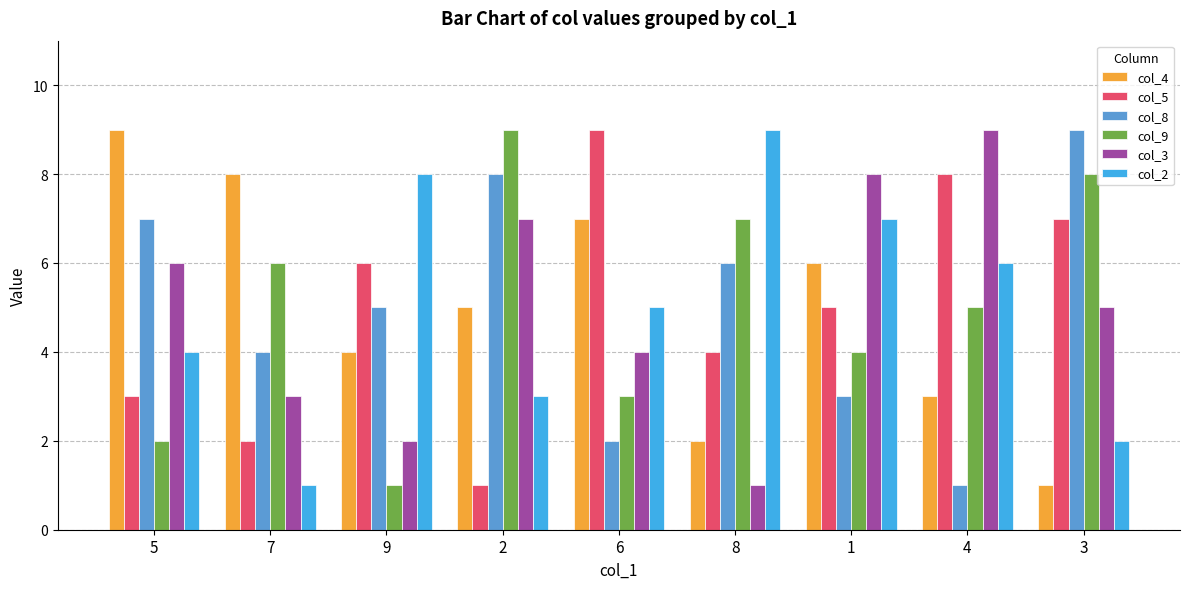

Reading left to right, transcribe all the data shown in this chart.

col_4: 9	8	4	5	7	2	6	3	1
col_5: 3	2	6	1	9	4	5	8	7
col_8: 7	4	5	8	2	6	3	1	9
col_9: 2	6	1	9	3	7	4	5	8
col_3: 6	3	2	7	4	1	8	9	5
col_2: 4	1	8	3	5	9	7	6	2